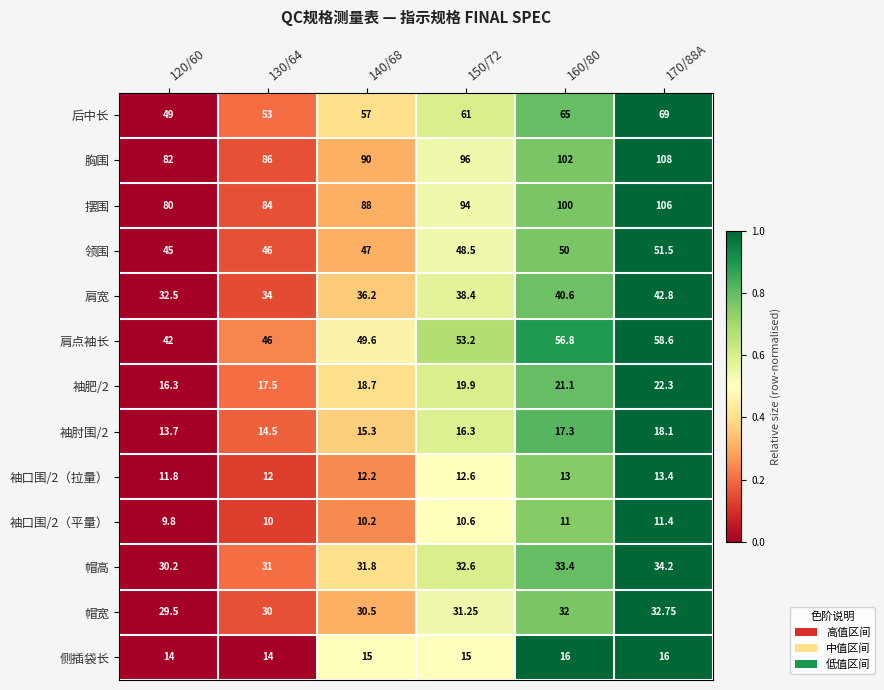

Is the value of 帽高 at 150/72 greater than the value of 肩宽 at 130/64?

No